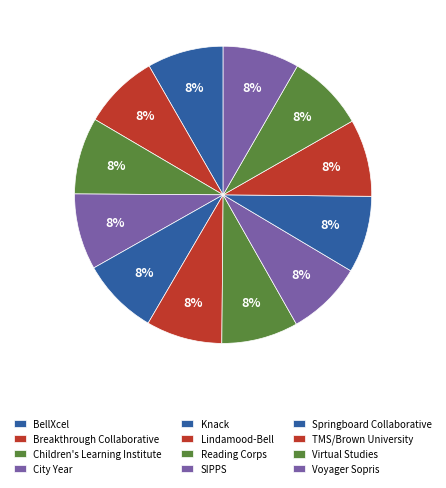

The Voyager Sopris slice represents 8% of the pie. True or false?

True